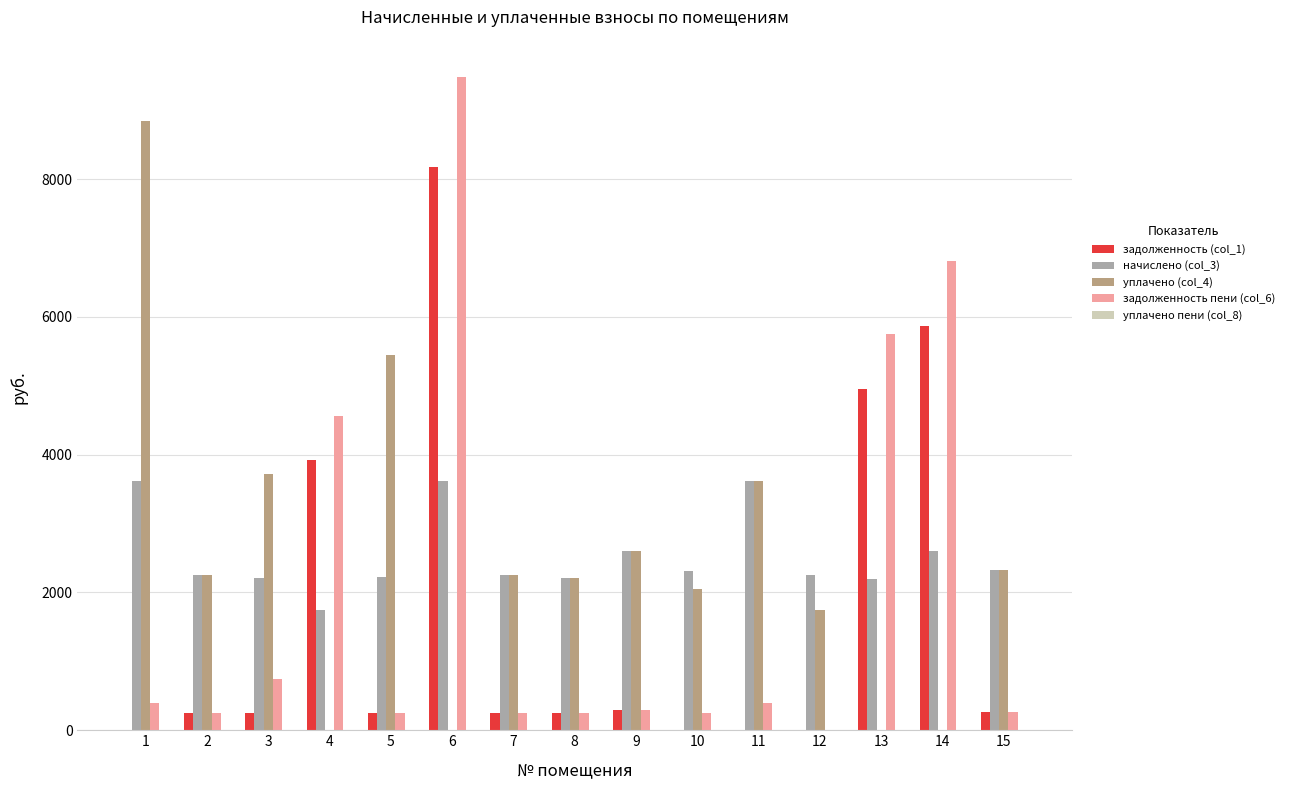

The задолженность пени (col_6) series shows 245.2 at 8. True or false?

True